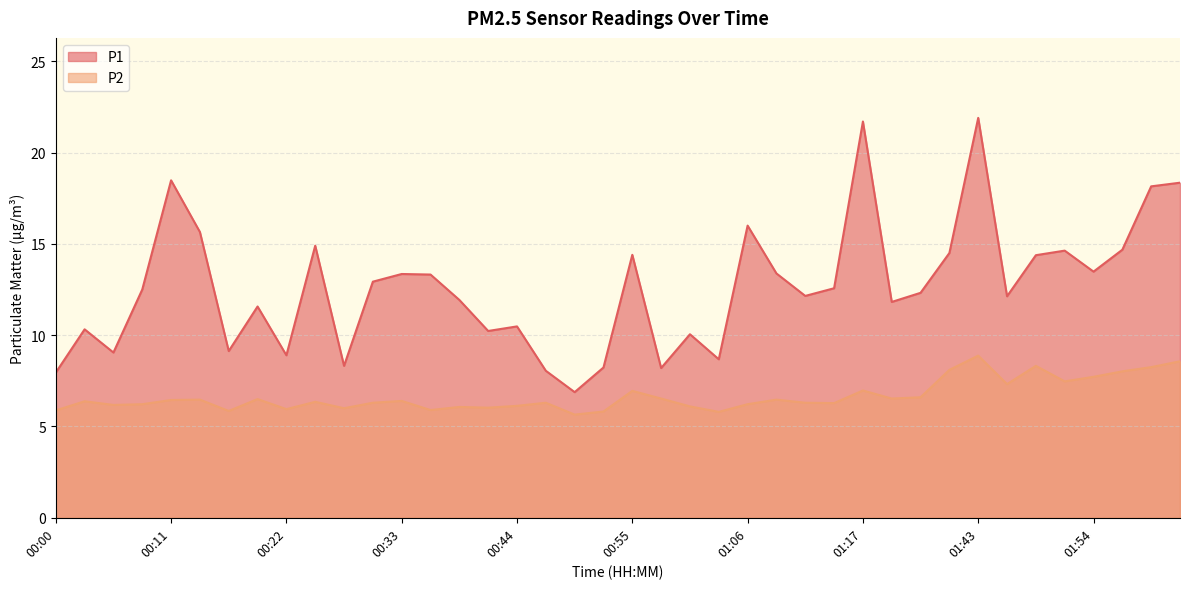

Where is the first local minimum for P1?

00:05